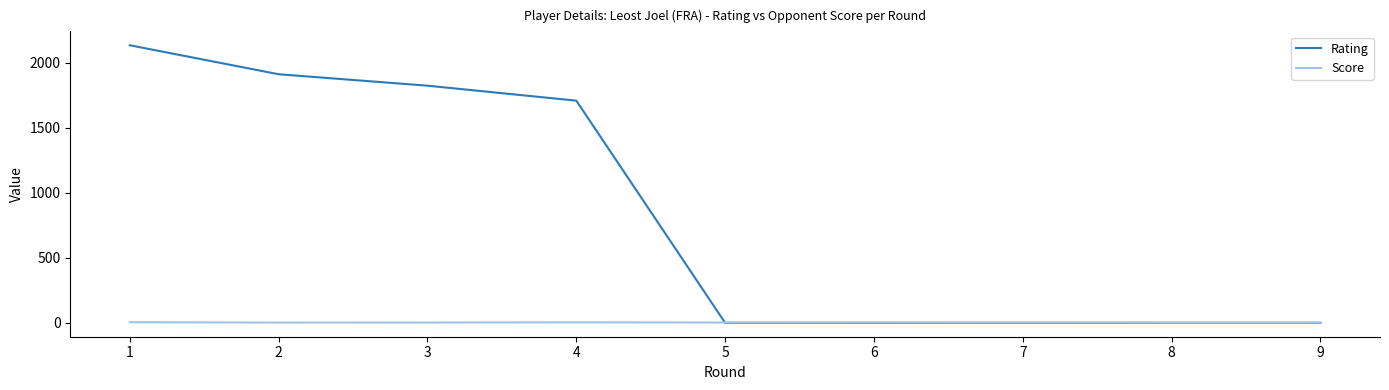

Which series has the largest range (max minus min)?

Rating